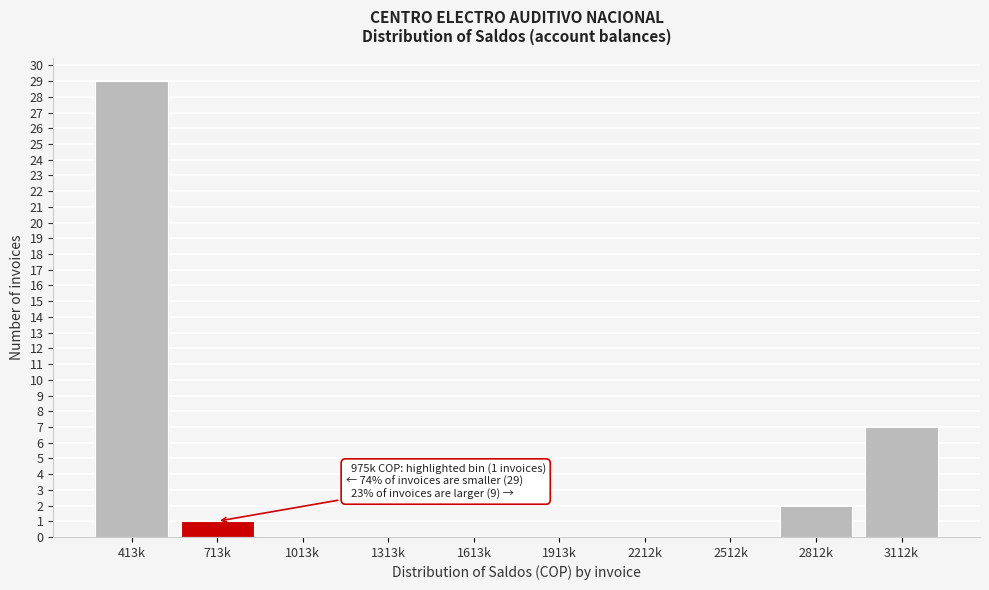

Reading left to right, list all the values displayed in this chart.

413k=29	713k=1	1013k=0	1313k=0	1613k=0	1913k=0	2212k=0	2512k=0	2812k=2	3112k=7